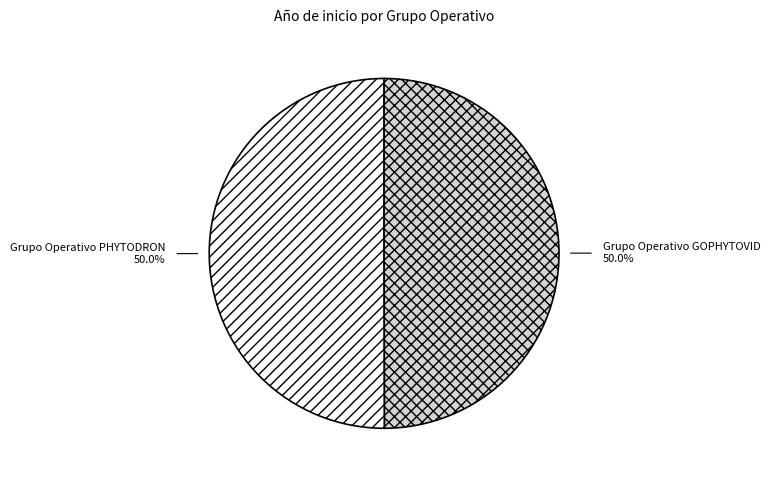

To the nearest percent, what portion does Grupo Operativo PHYTODRON represent?

50%